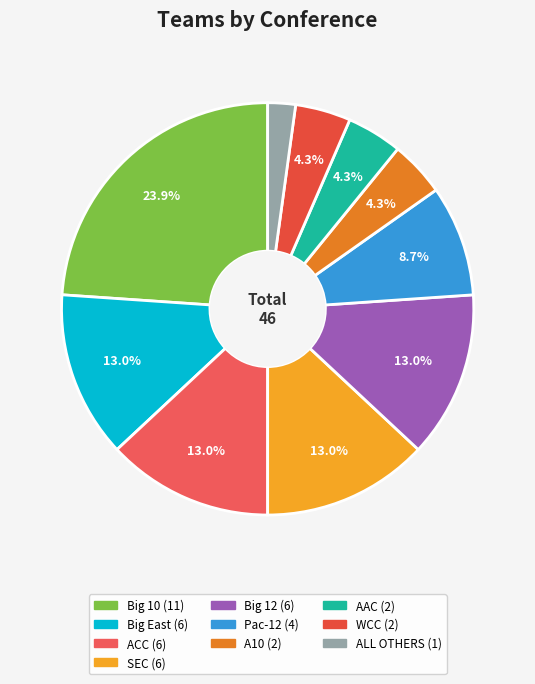

To the nearest percent, what is the combined percentage of WCC and Big 10?

28%